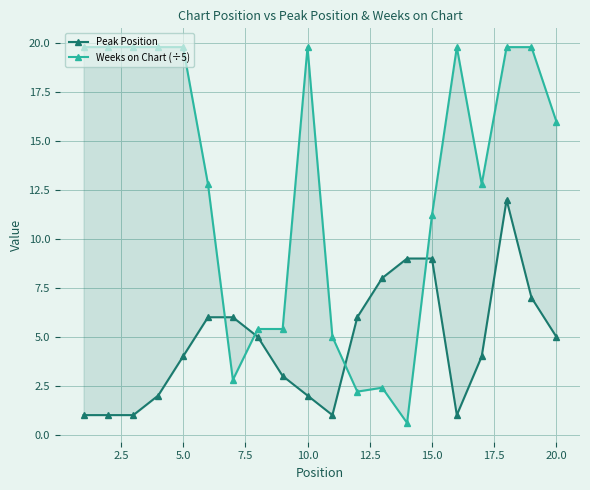

List the series in order of their overall mean, lowest first.

Peak Position, Weeks on Chart (÷5)